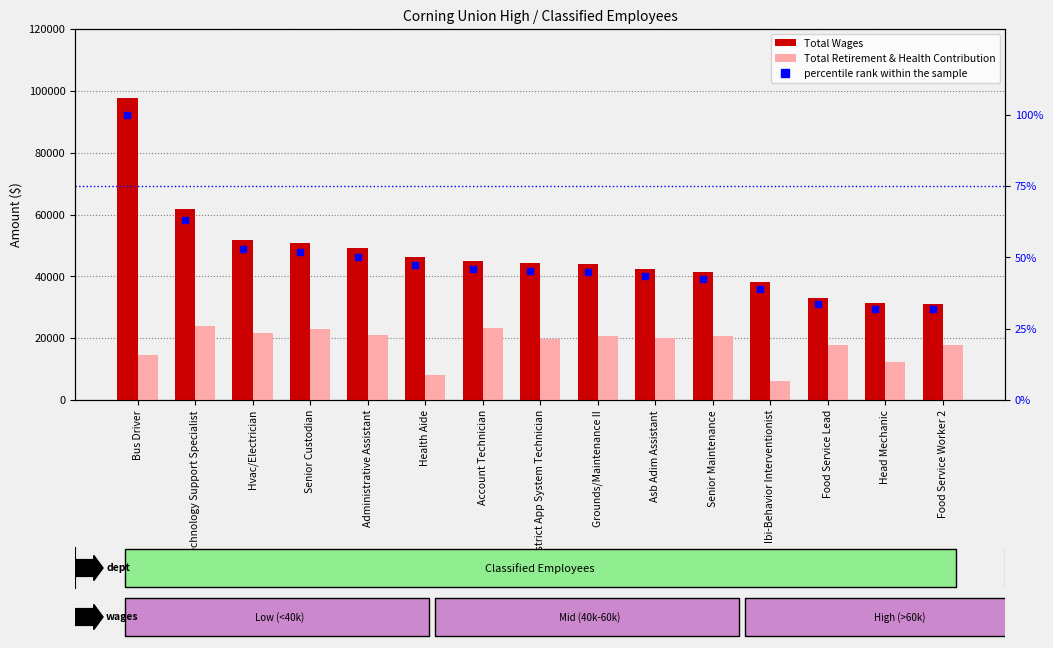

Is the value of Total Wages at Hvac/Electrician greater than the value of Total Retirement & Health Contribution at Food Service Worker 2?

Yes